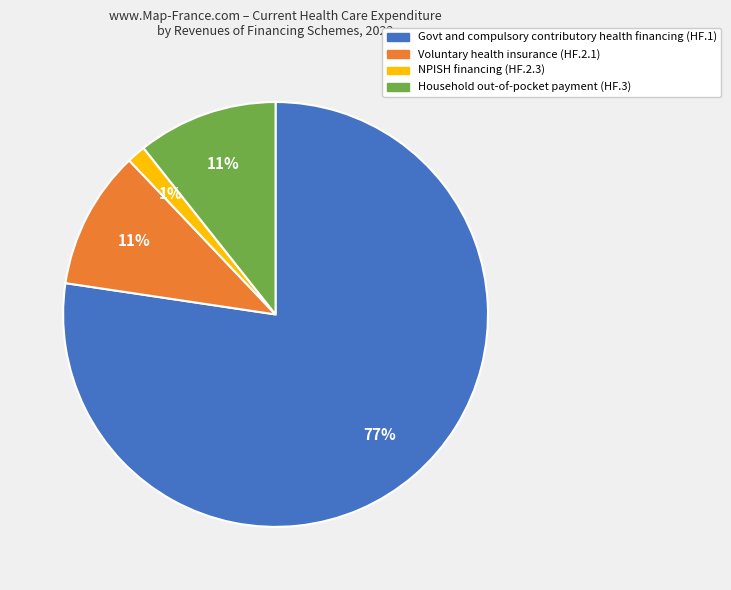

What is the majority slice?

Govt and compulsory contributory health financing (HF.1)